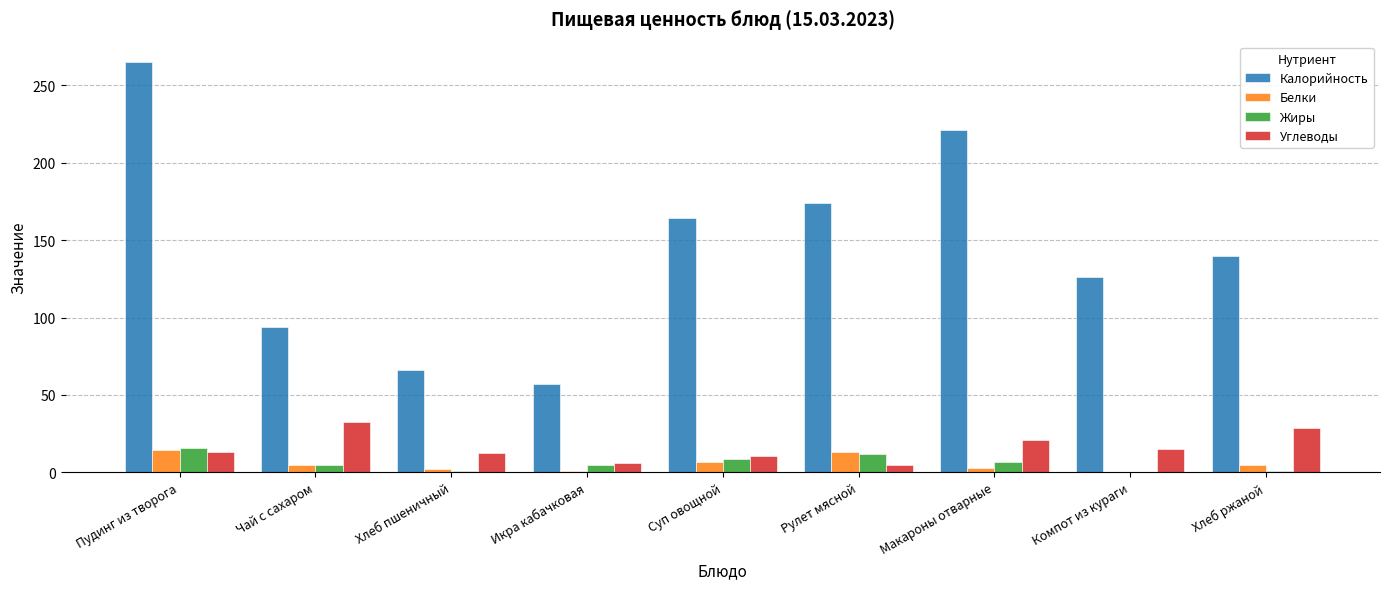

Which series changed the most between Пудинг из творога and Компот из кураги?

Калорийность